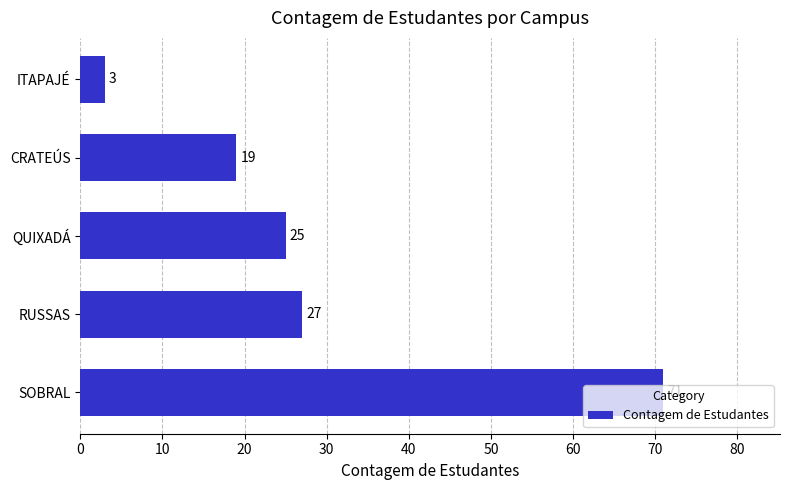

At which category does the chart reach its minimum across all series?

ITAPAJÉ